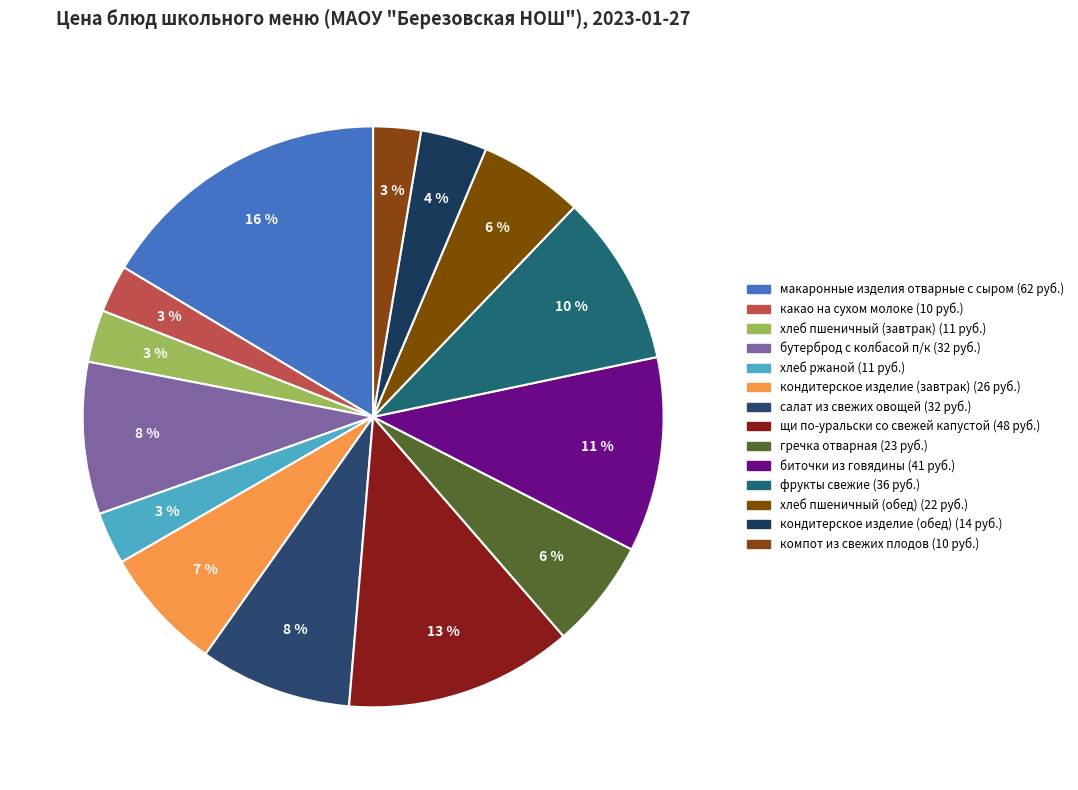

What is the total percentage of макаронные изделия отварные с сыром and кондитерское изделие (обед)?

20.1%